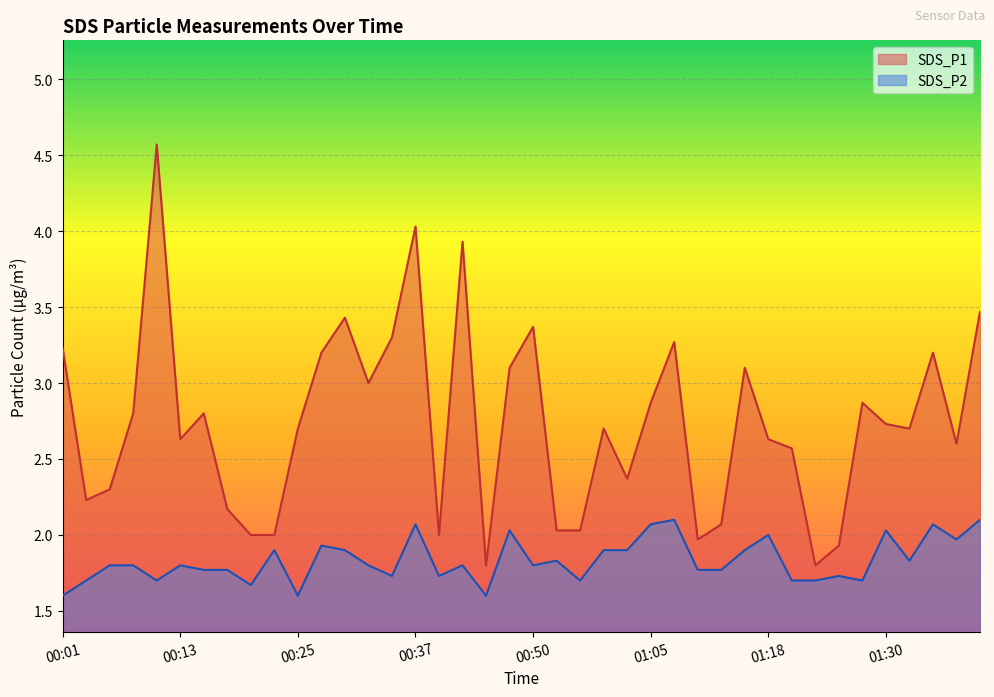

What is the lowest value of the SDS_P2 series?

1.6